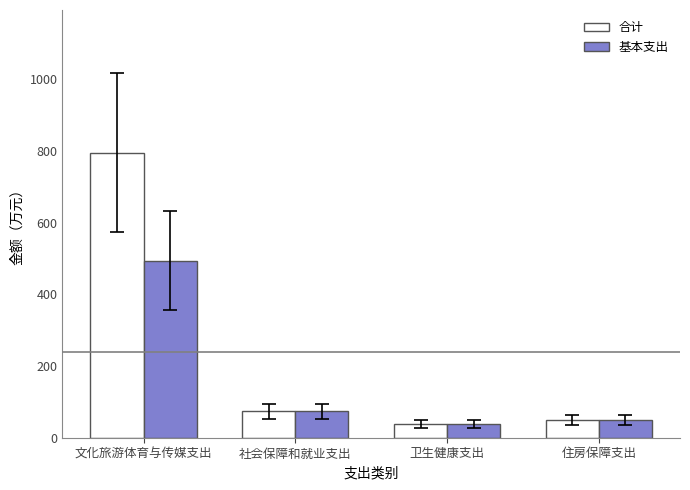

How many data points in 合计 are above 73?

2